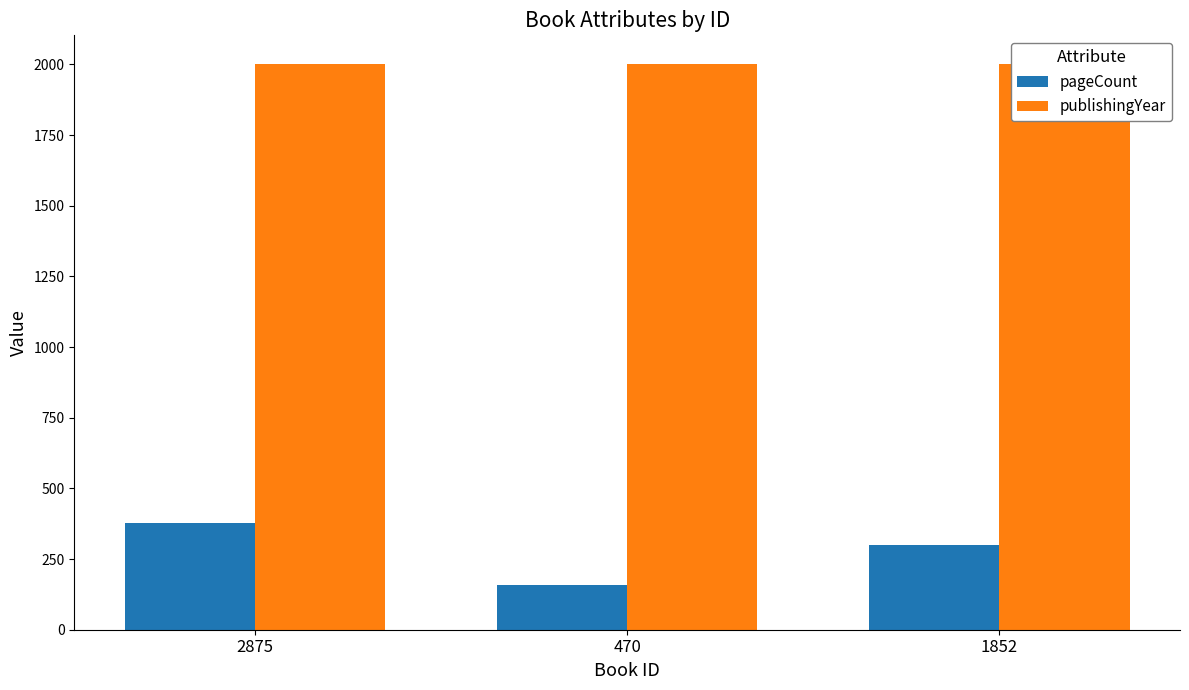

Reading right to left, transcribe all the data shown in this chart.

pageCount: 1852=300	470=160	2875=376
publishingYear: 1852=2003	470=2003	2875=2001